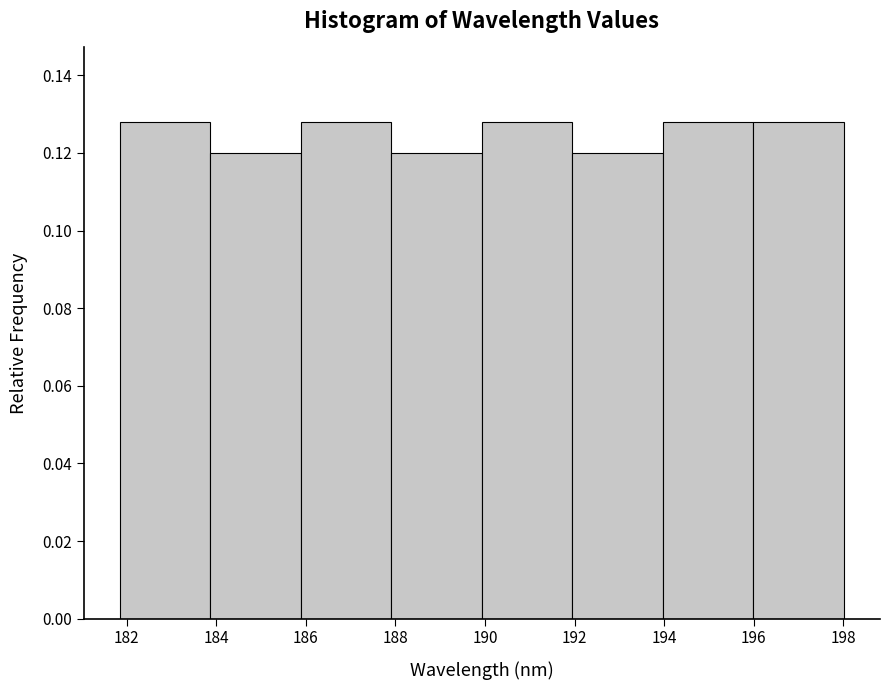

How tall is the bar that spans 190.0 to 192.0 on the x-axis? Neither the bar edges nor the heights are printed on the chart, so give them approximately, as read against the axes.

0.128